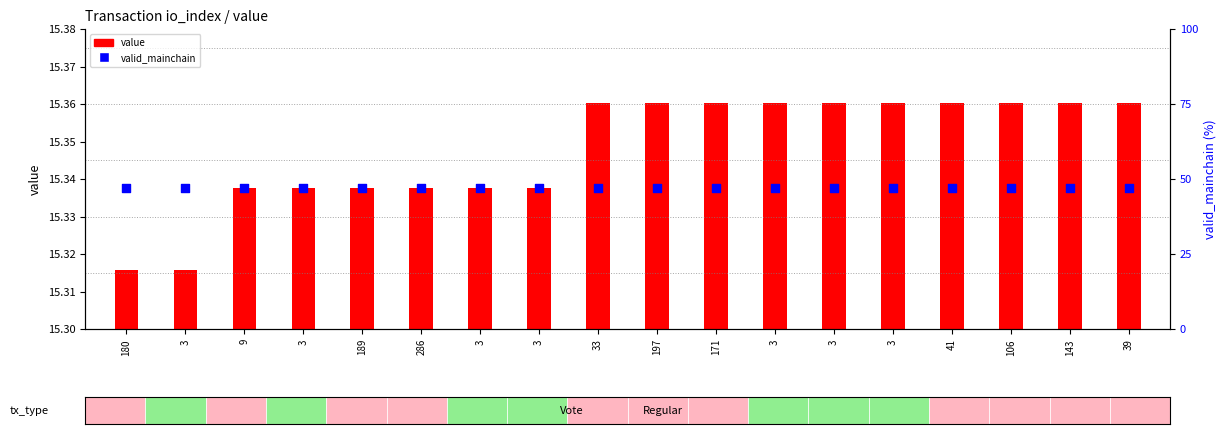

Which series has the largest Y range (max minus min)?

value